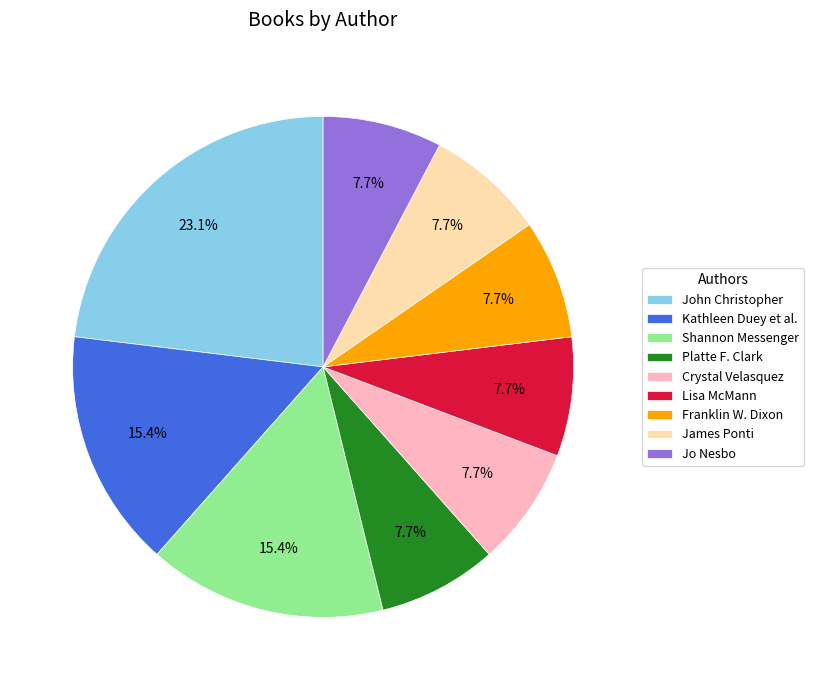

What percentage is NOT represented by Jo Nesbo?

92.3%